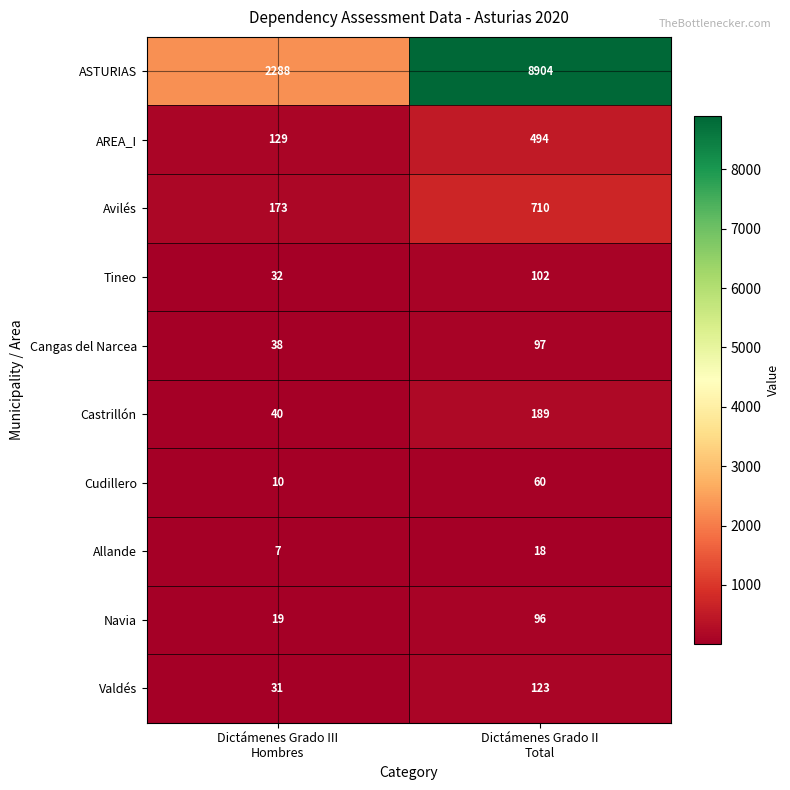

Which series has the widest spread of values?

ASTURIAS